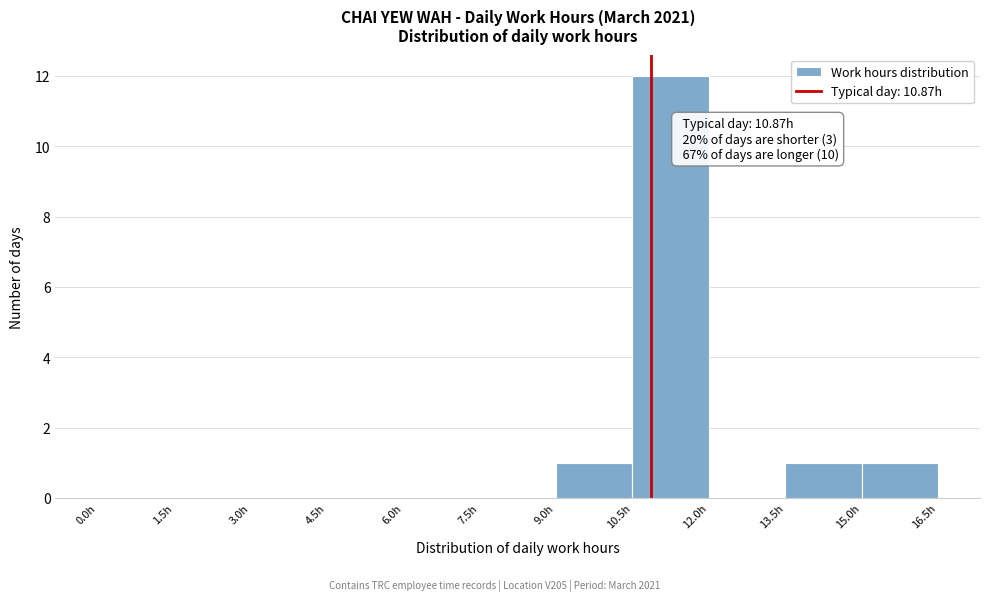

Over which range of the x-axis is the bar tallest?

10.5 to 12.0